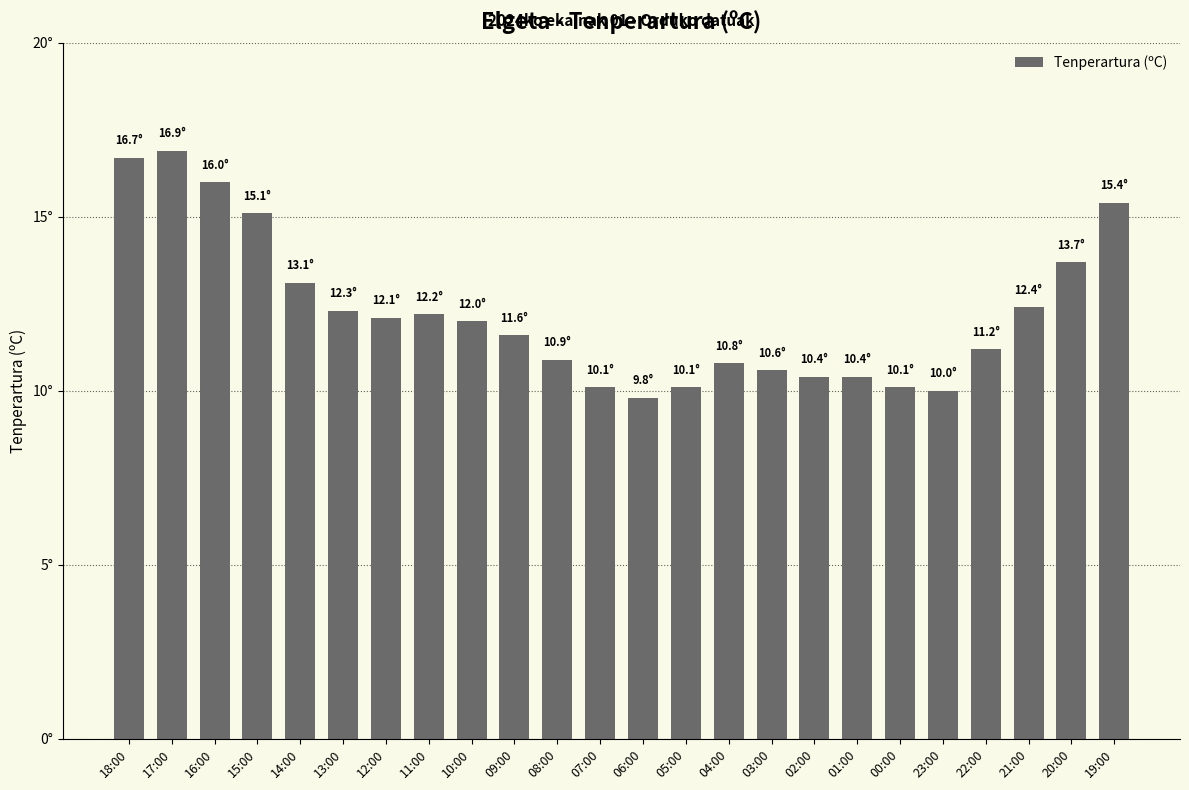

Are the bars horizontal?

No